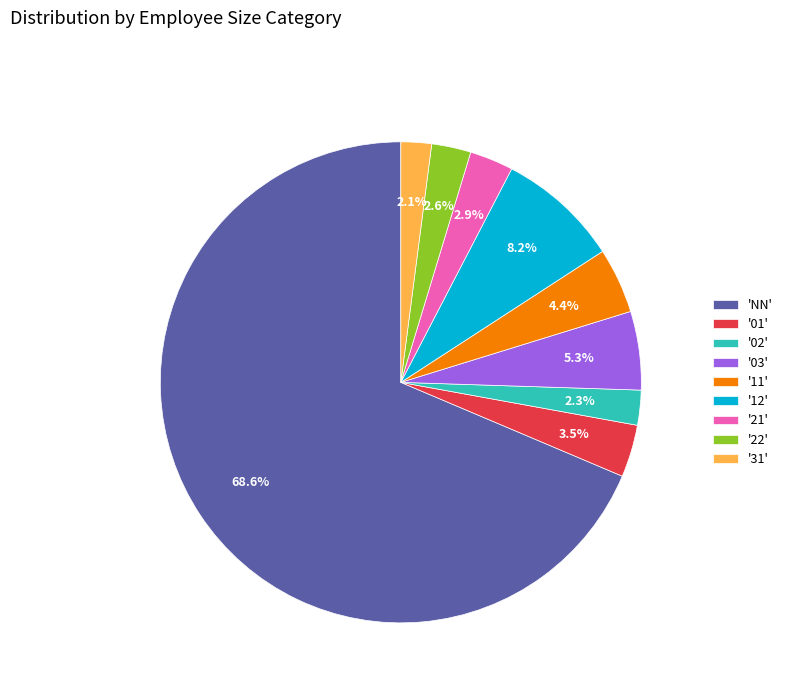

Which slice represents more than half of the pie?

'NN'